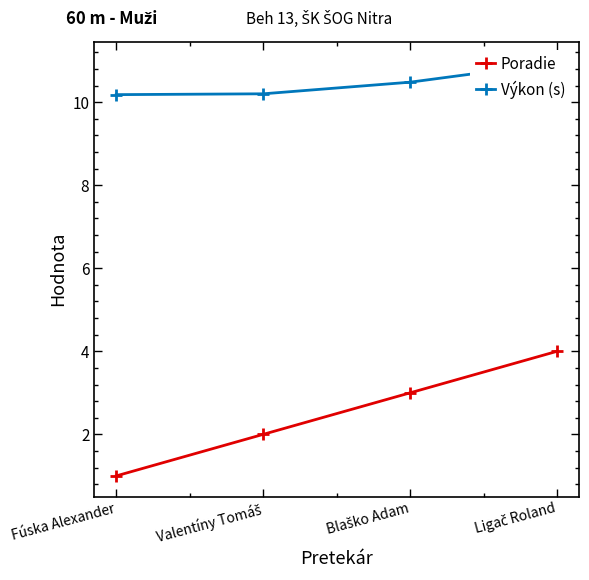

How many data points in Poradie are above 3?

1